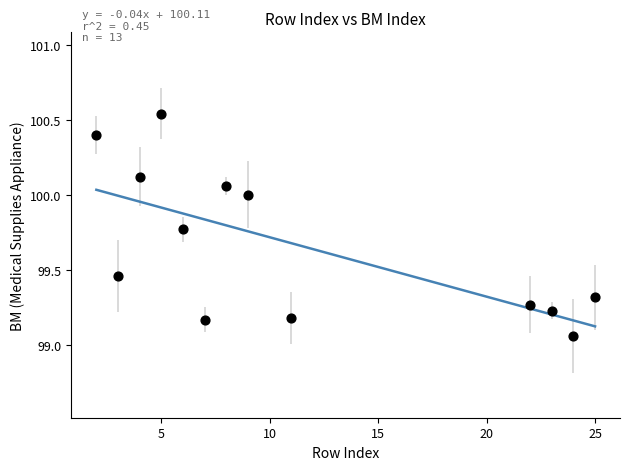

What is the range of X values (max minus min)?

23.0